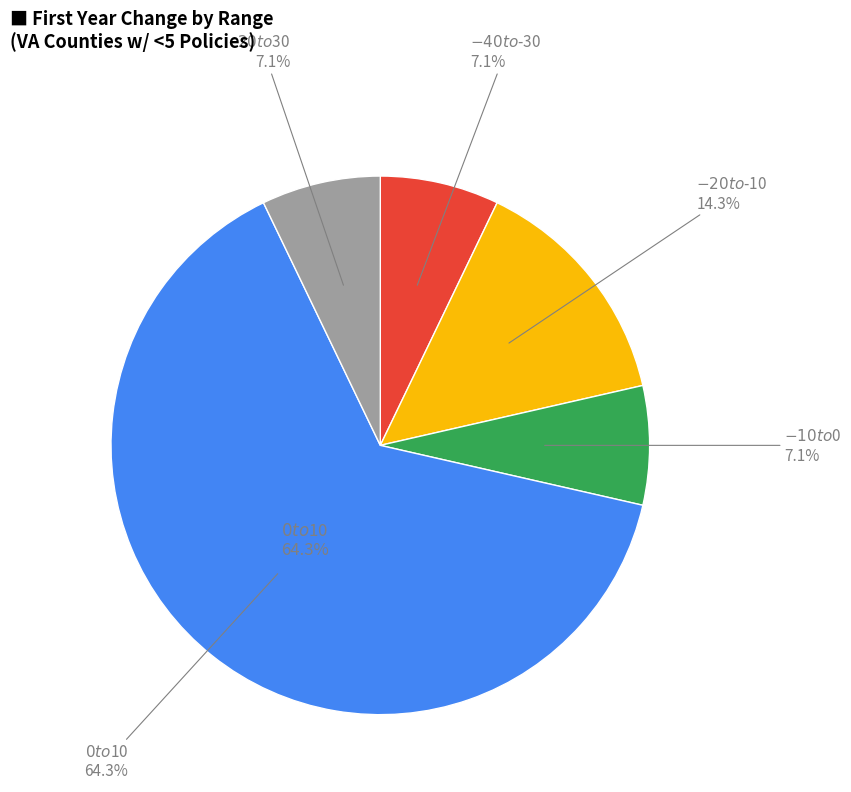

Is there any slice that represents more than half of the pie?

Yes